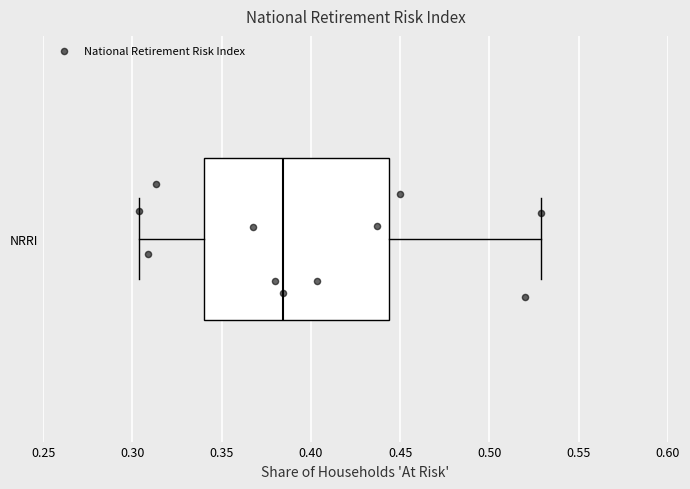

Where does the median line of the box for NRRI sit on the x-axis? The values are not printed on the chart, so give them approximately, as read against the axis.

0.385